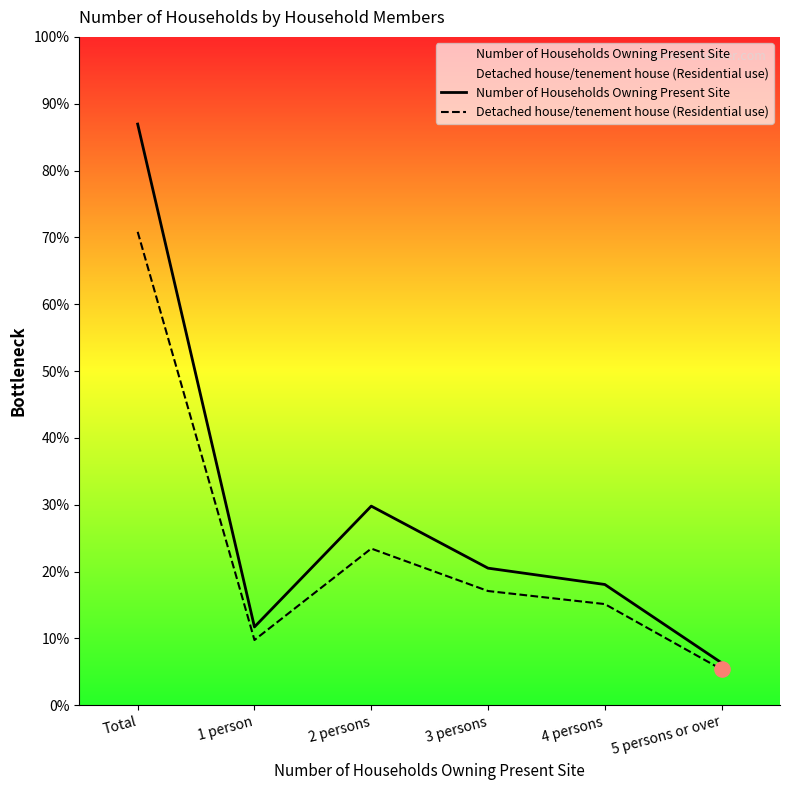

Which series has the largest total across all categories?

Number of Households Owning Present Site